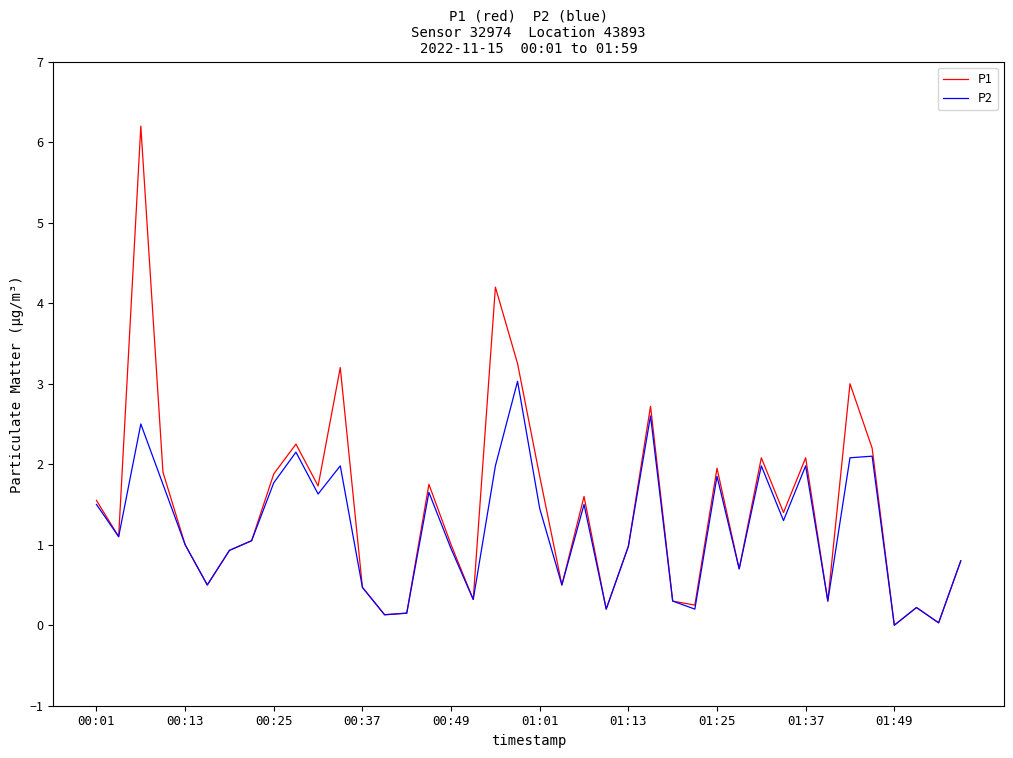

List the series in order of their peak value, highest first.

P1, P2